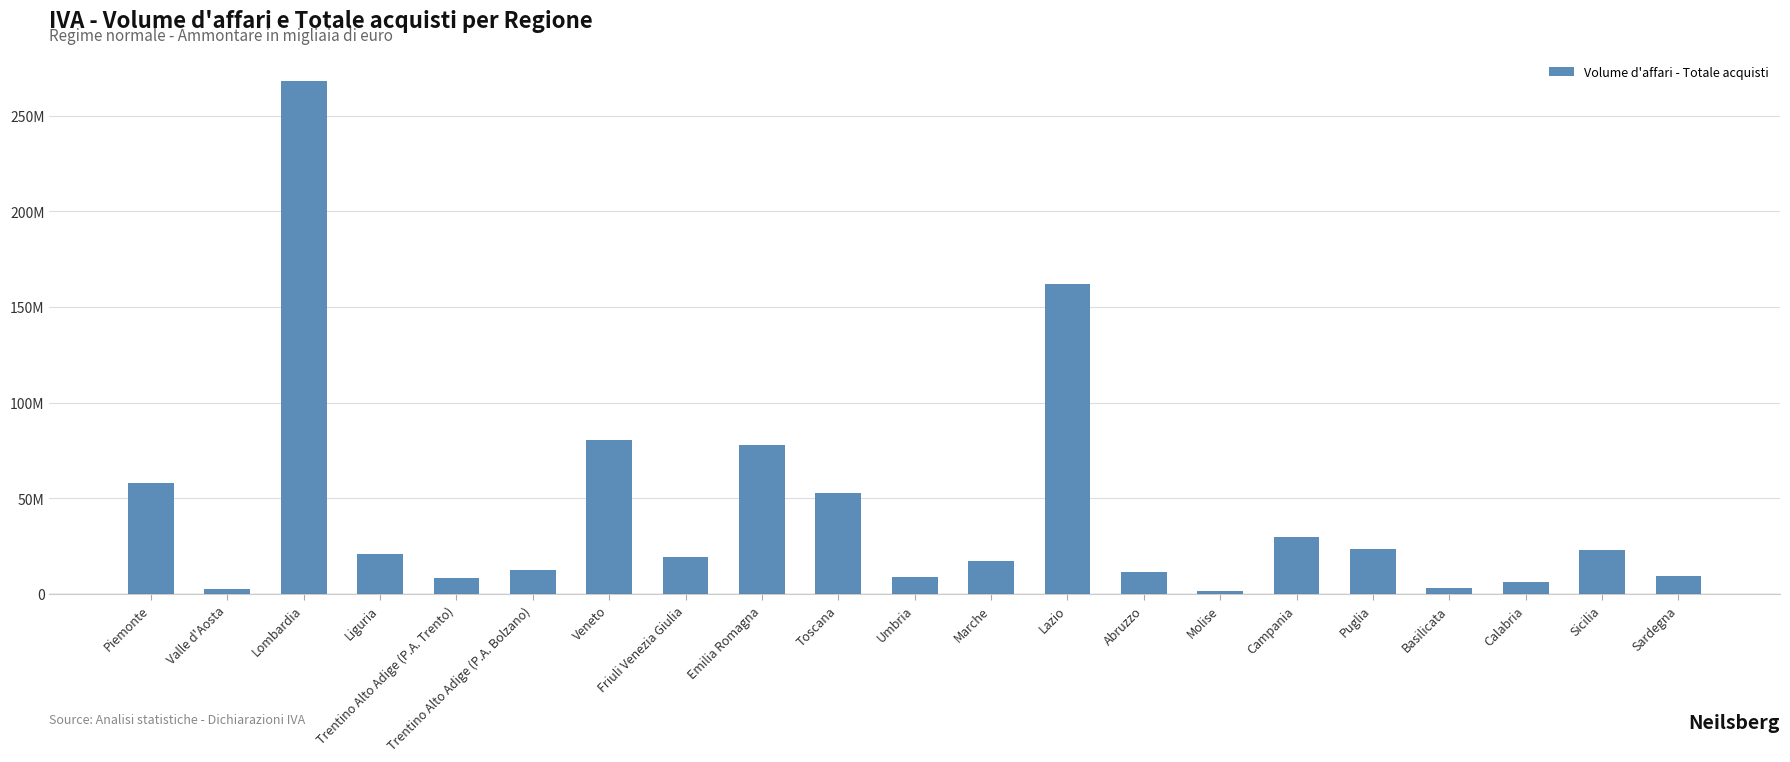

Does the chart contain stacked bars?

No